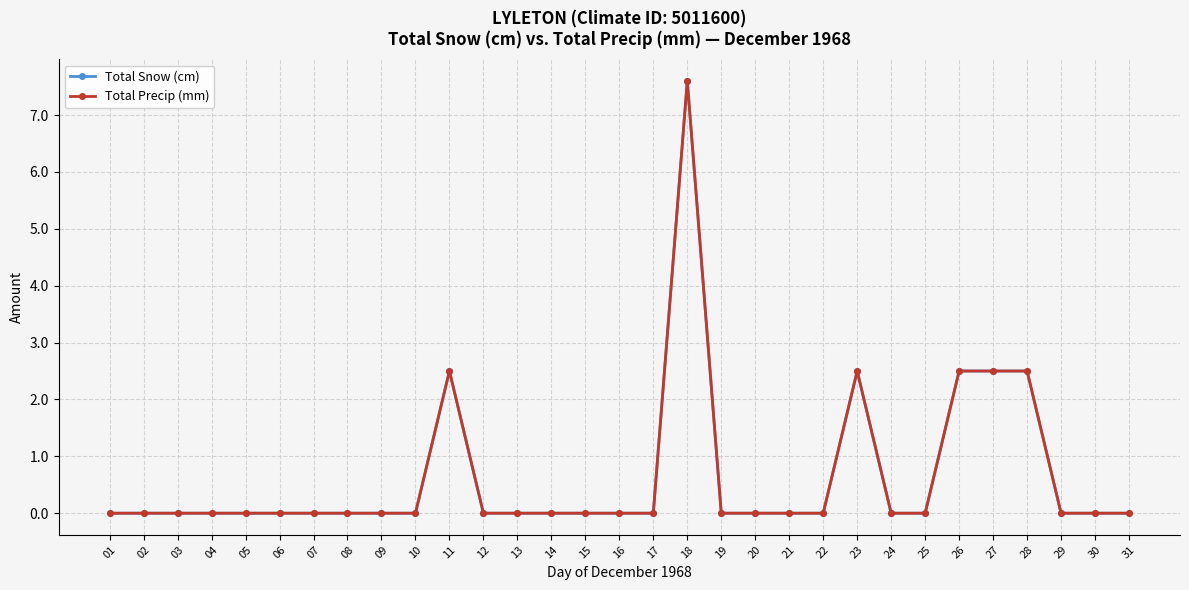

Reading left to right, extract all data points from this chart.

Total Snow (cm): 0.0	0.0	0.0	0.0	0.0	0.0	0.0	0.0	0.0	0.0	2.5	0.0	0.0	0.0	0.0	0.0	0.0	7.6	0.0	0.0	0.0	0.0	2.5	0.0	0.0	2.5	2.5	2.5	0.0	0.0	0.0
Total Precip (mm): 0.0	0.0	0.0	0.0	0.0	0.0	0.0	0.0	0.0	0.0	2.5	0.0	0.0	0.0	0.0	0.0	0.0	7.6	0.0	0.0	0.0	0.0	2.5	0.0	0.0	2.5	2.5	2.5	0.0	0.0	0.0